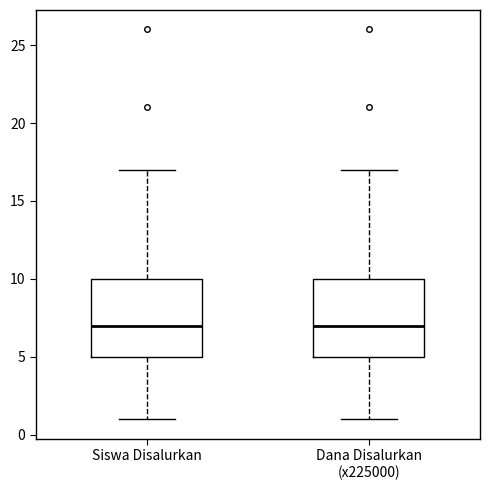

Reading left to right, transcribe this box plot: for each box, give where its median line is, the range the box spans, and where its two whiskers end, as read against the y-axis. The values are not printed on the chart, so give them approximately, as read against the axis.

Siswa Disalurkan: median 7, box 5 to 10, whiskers 1 to 17
Dana Disalurkan (x225000): median 7, box 5 to 10, whiskers 1 to 17